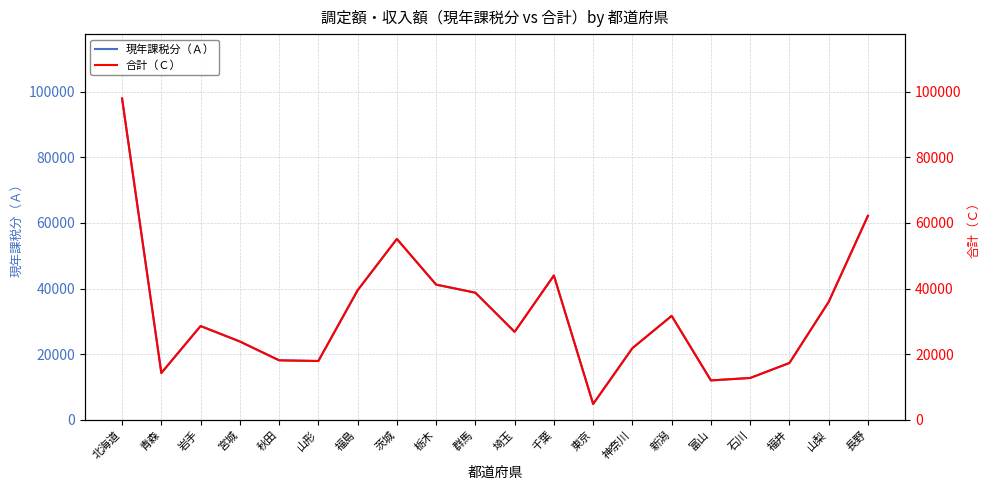

What is the smallest value displayed?

4794